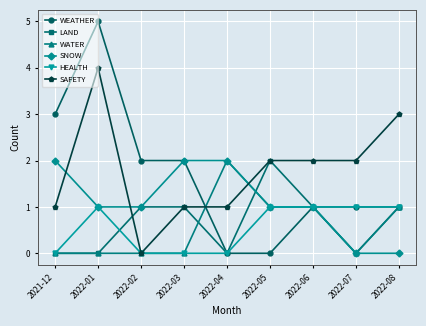

True or false: LAND has a value of 1 at 2022-05.

False